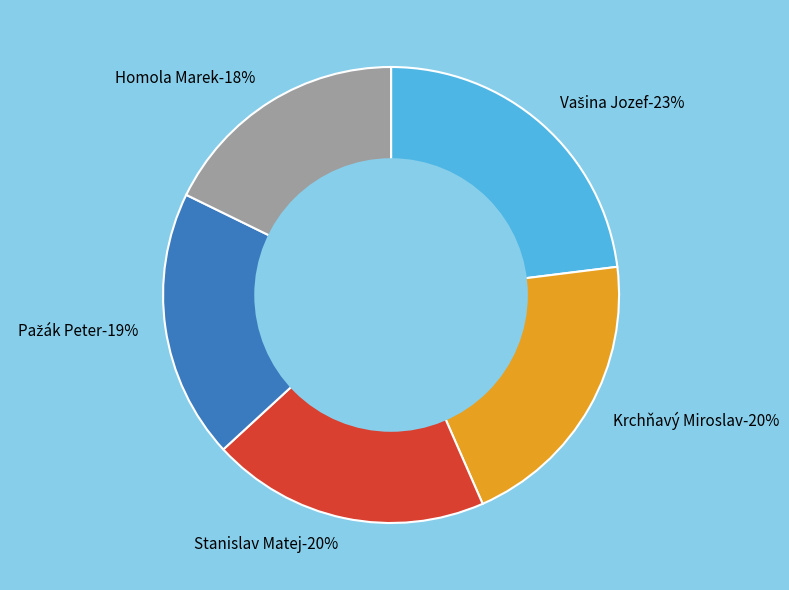

Is it true that Pažák Peter is 32% of the pie?

False